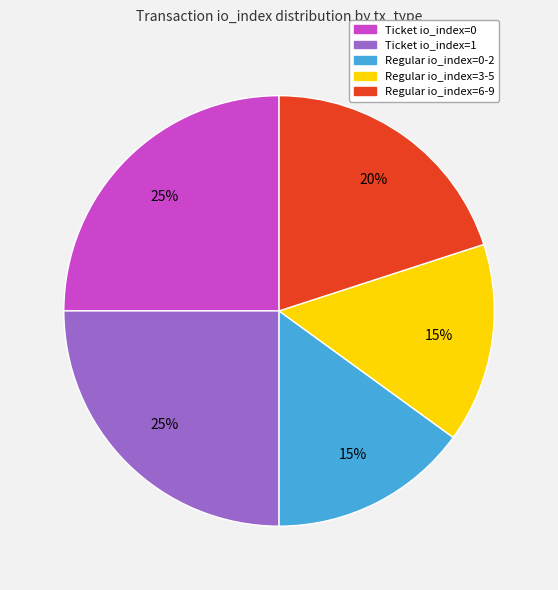

Count the number of slices in the pie.

5